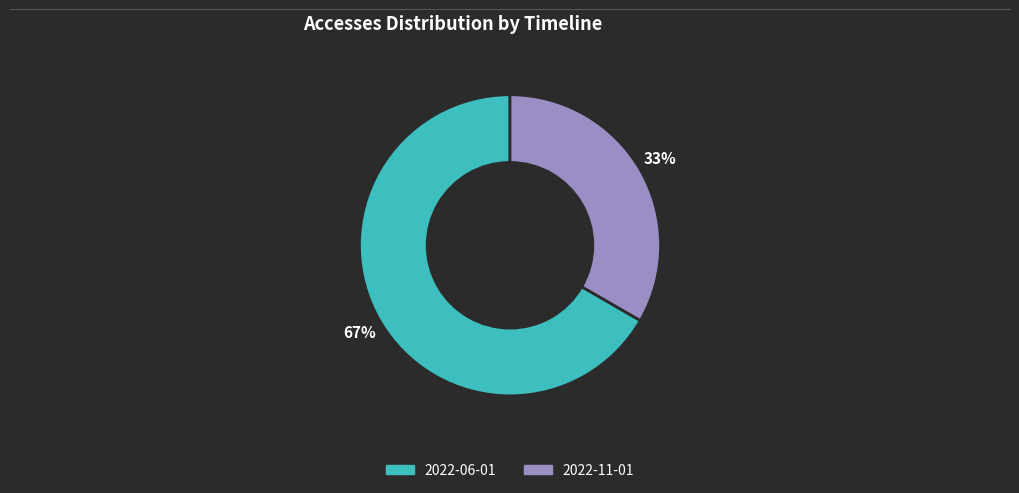

Is the sum of 2022-11-01 and 2022-06-01 greater than half?

Yes